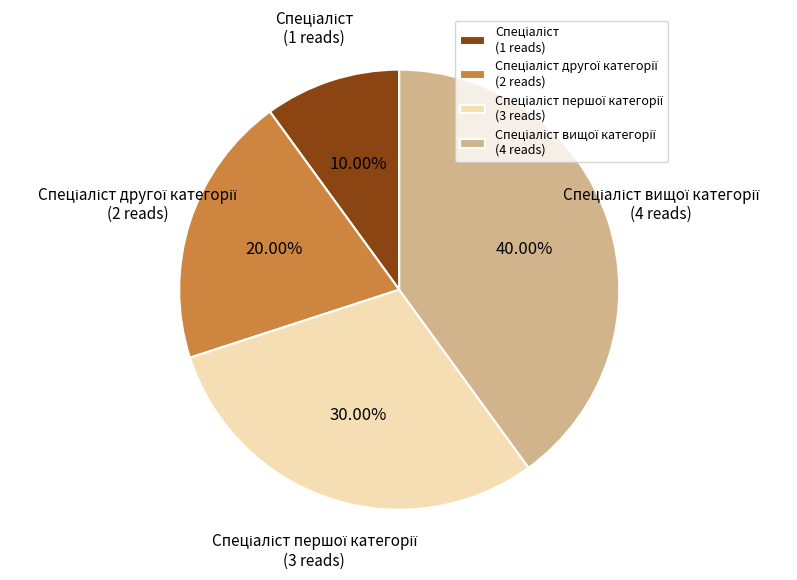

Does any single category account for the majority?

No